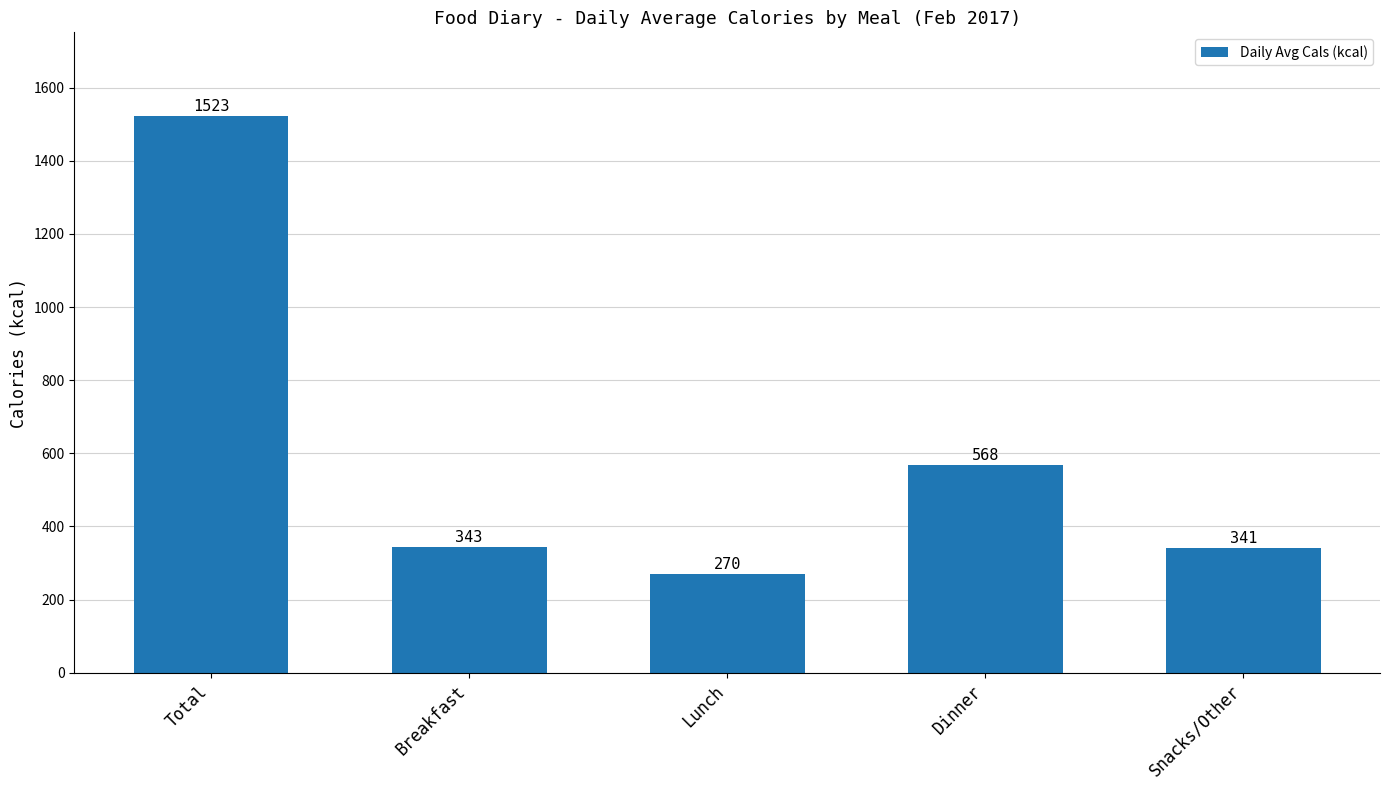

True or false: the data shows 214 at Breakfast.

False